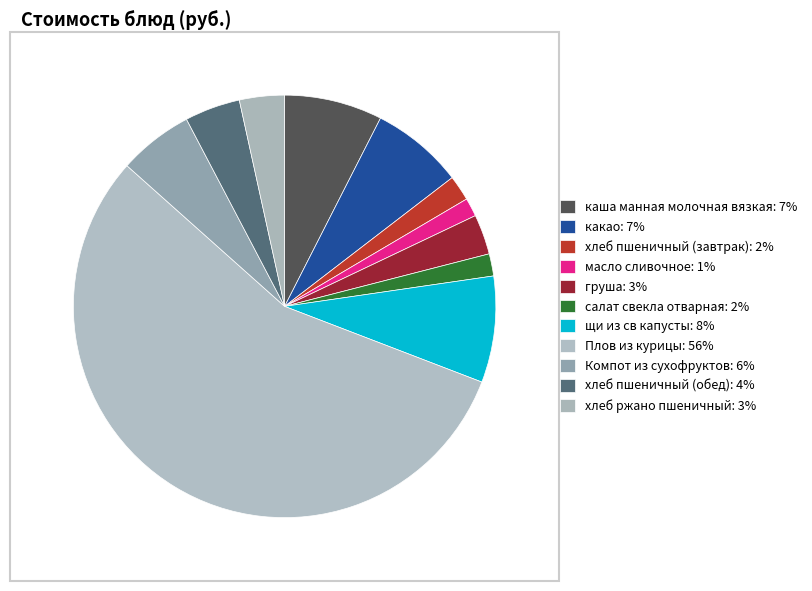

Is it true that масло сливочное is 11% of the pie?

False